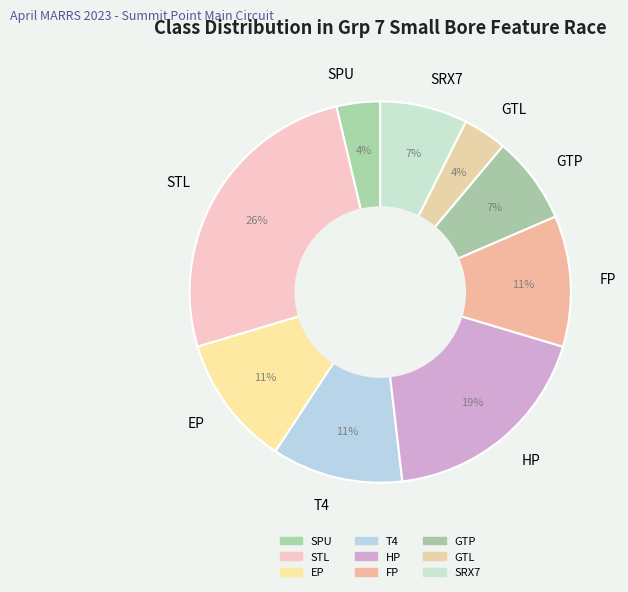

Is it true that STL is 39% of the pie?

False